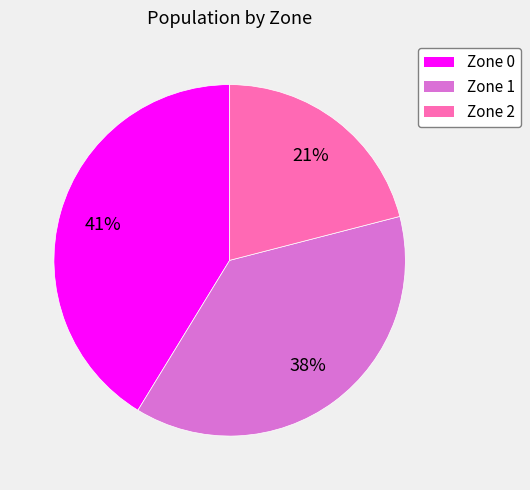

Does Zone 2 account for over 50% of the chart?

No